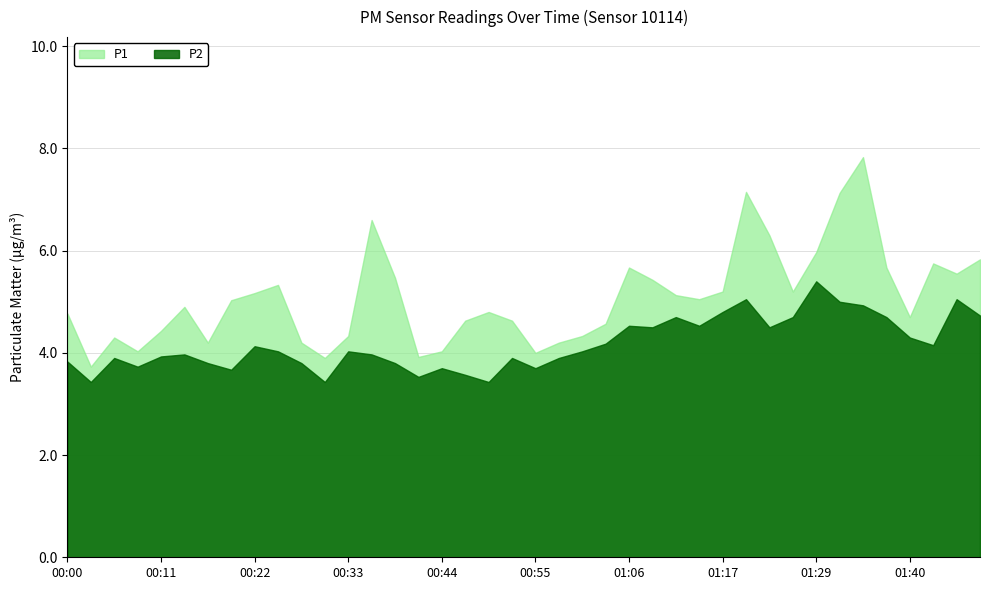

Rank the series at 01:03 from highest to lowest value.

P1, P2